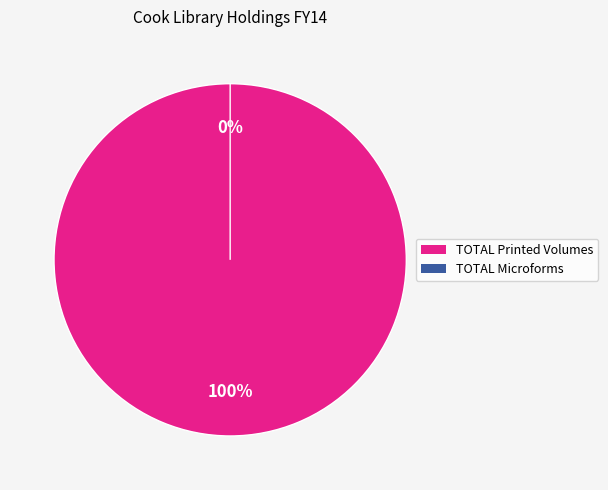

To the nearest percent, what is the difference between the TOTAL Printed Volumes and TOTAL Microforms slice percentages?

100%